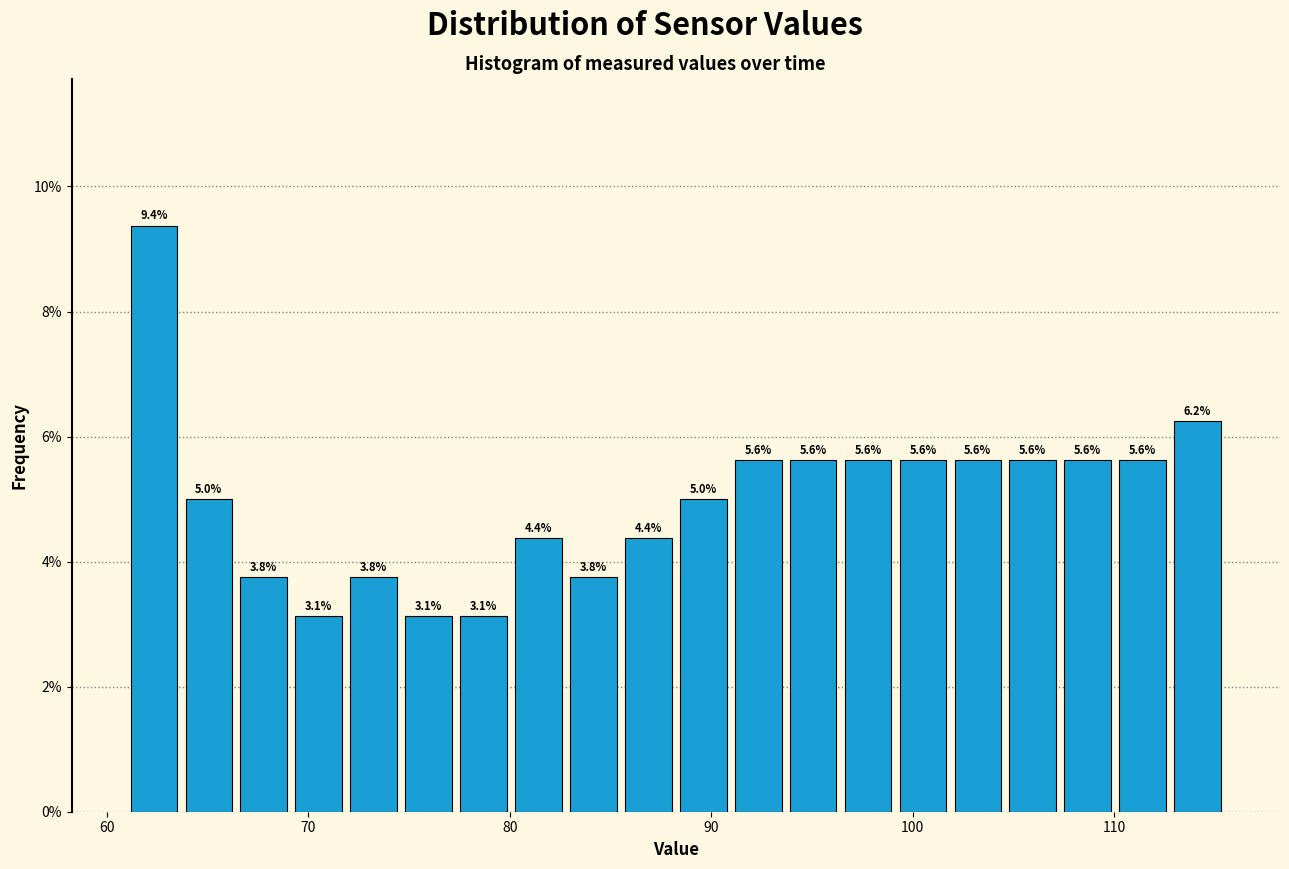

Read against the x-axis, roughly where is the centre of the tallest bar?

62